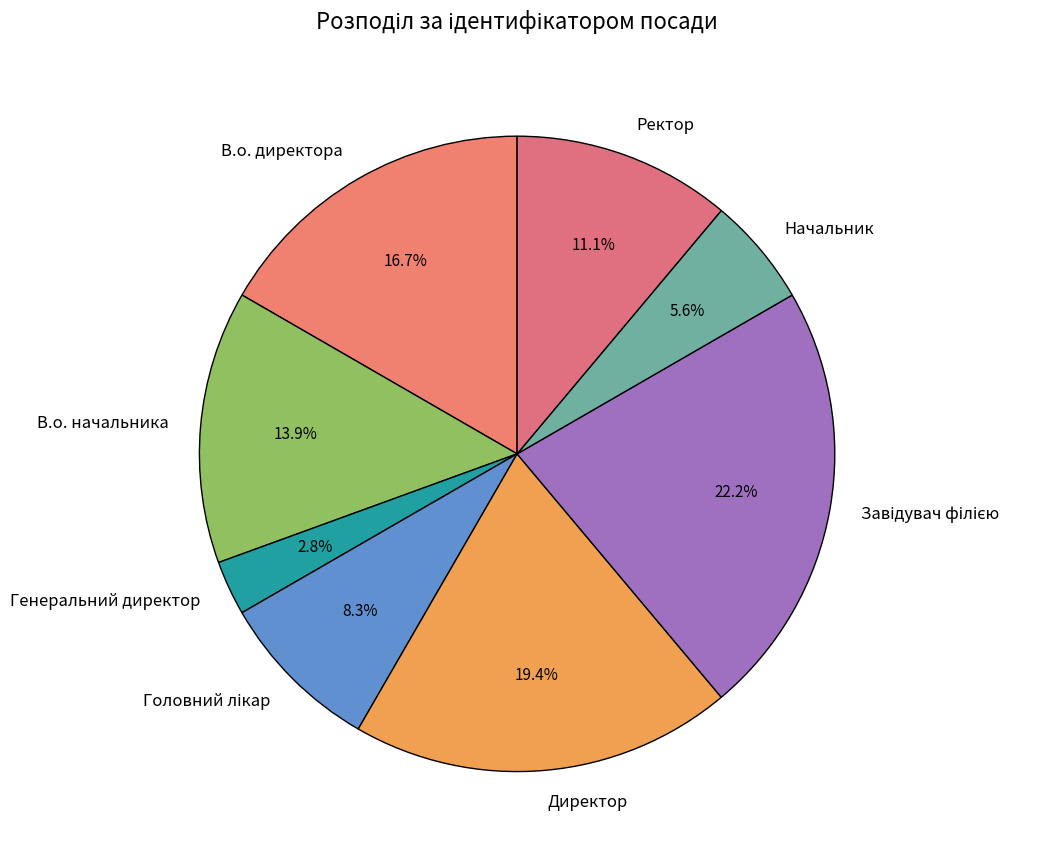

Is there any slice that represents more than half of the pie?

No